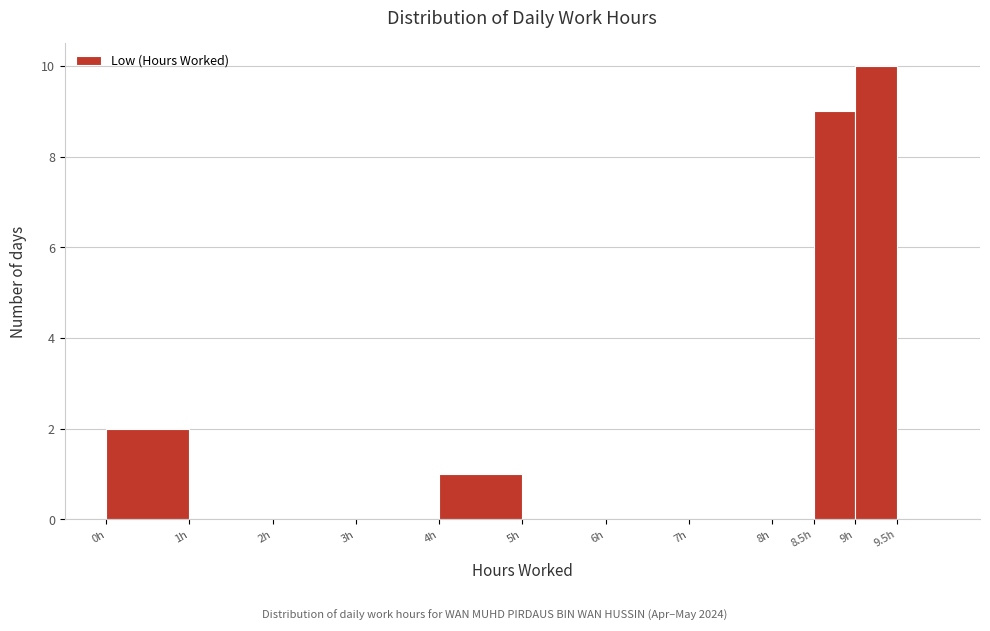

Reading left to right, list every bar in this chart as the range it spans on the x-axis followed by its height. The values are not printed on the chart, so give them approximately, as read against the axis.

0.0 to 1.0: 2
1.0 to 2.0: 0
2.0 to 3.0: 0
3.0 to 4.0: 0
4.0 to 5.0: 1
5.0 to 6.0: 0
6.0 to 7.0: 0
7.0 to 8.0: 0
8.0 to 8.5: 0
8.5 to 9.0: 9
9.0 to 9.5: 10
9.5 to 10.0: 0